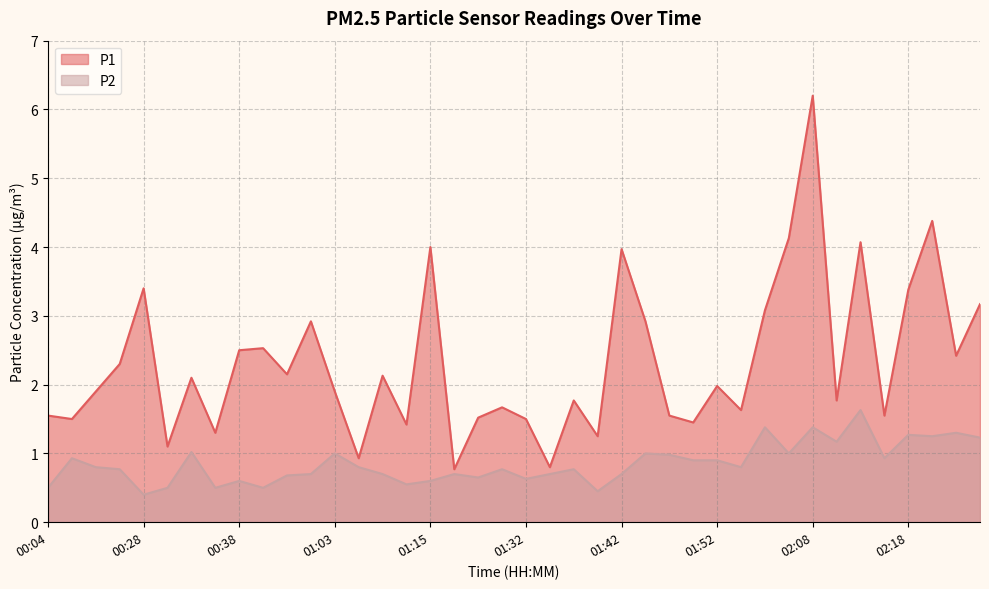

True or false: P2 and P1 intersect in this chart.

False